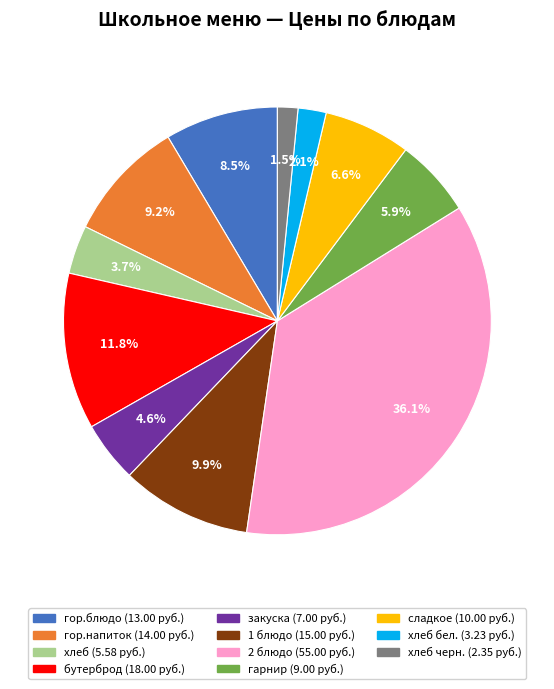

Is there a majority slice in this chart?

No